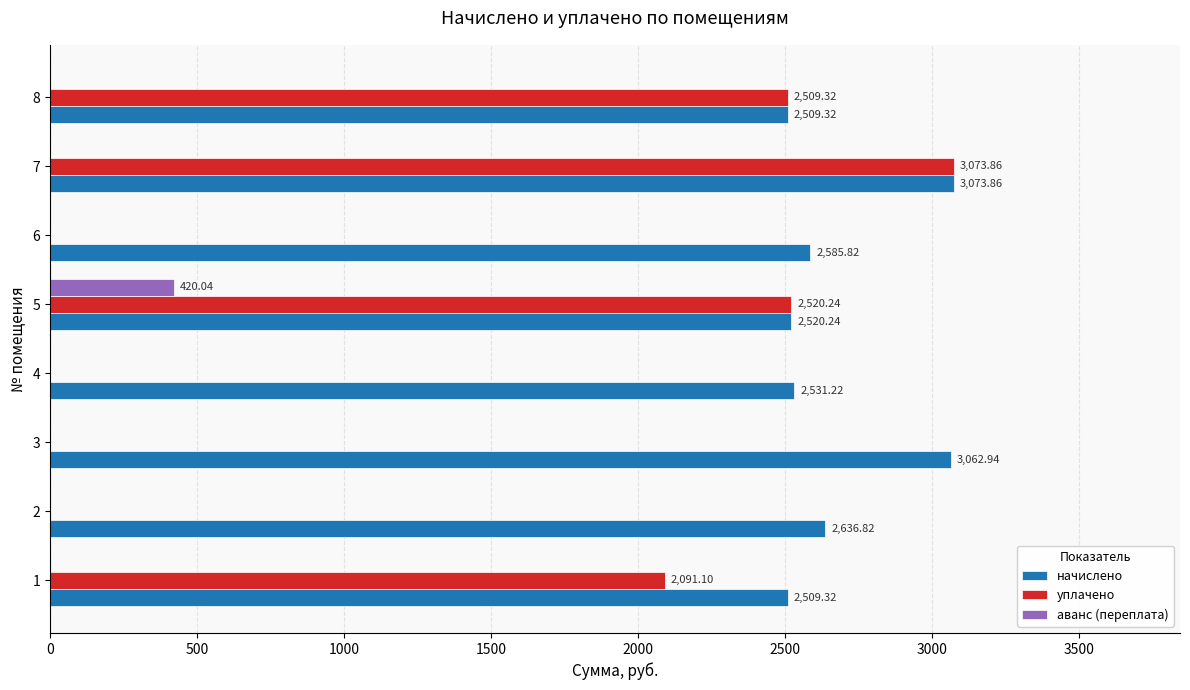

Between 2 and 5, which series saw the biggest shift?

уплачено